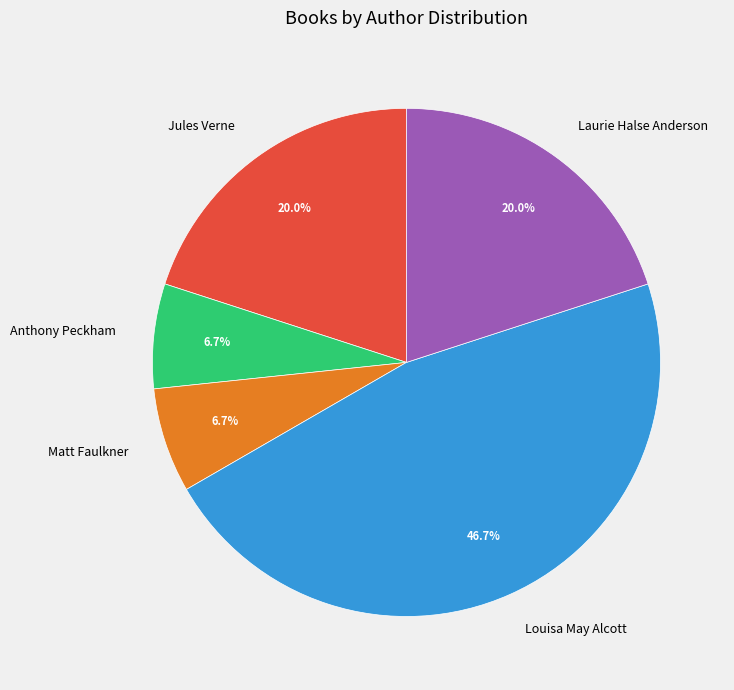

What is the ratio of the value at Laurie Halse Anderson to the value at Jules Verne?

1.0